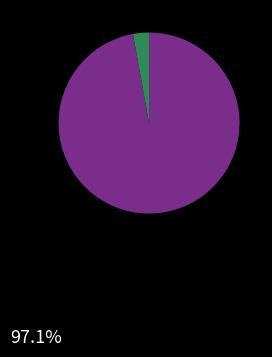

Is there a majority slice in this chart?

Yes